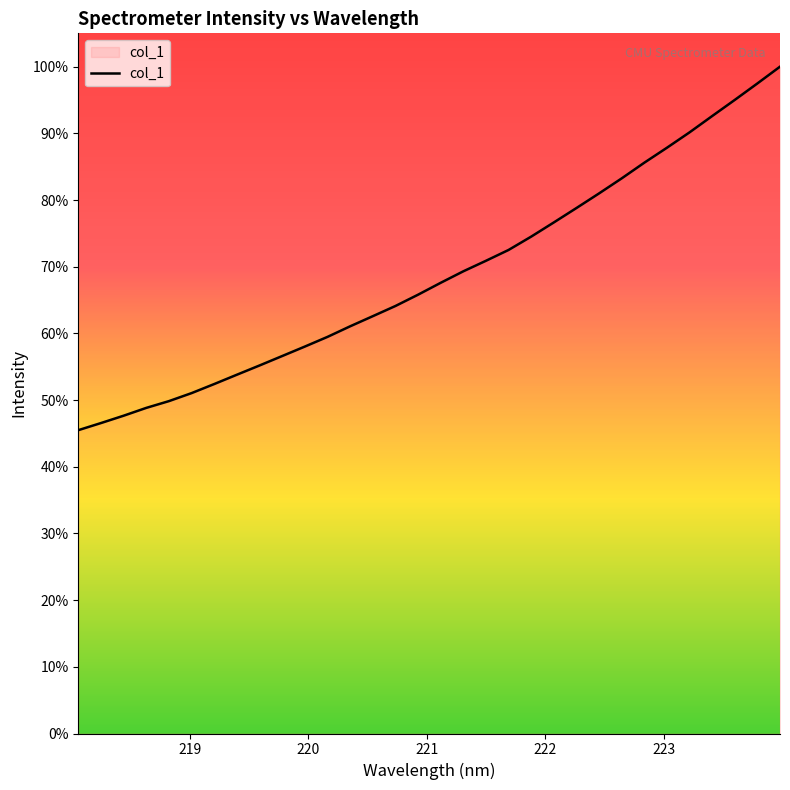

What is the difference between the maximum and minimum values?

54.5